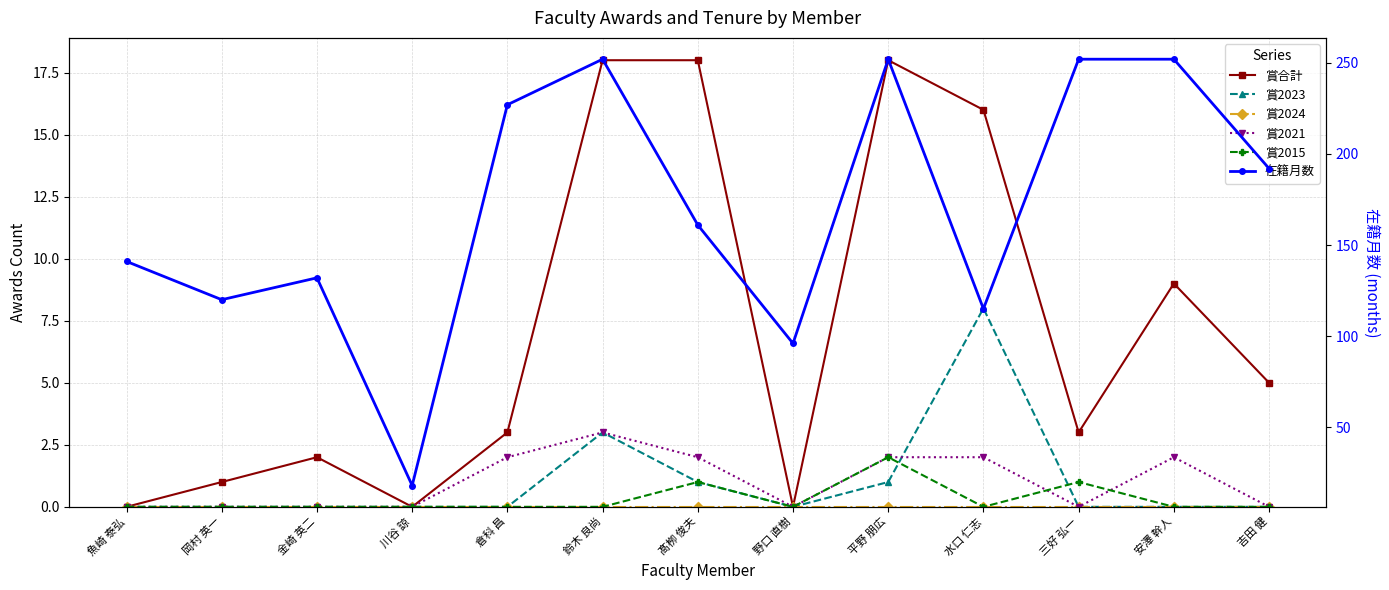

Reading left to right, what are all the values shown in this chart?

賞合計: 0	1	2	0	3	18	18	0	18	16	3	9	5
賞2023: 0	0	0	0	0	3	1	0	1	8	0	0	0
賞2024: 0	0	0	0	0	0	0	0	0	0	0	0	0
賞2021: 0	0	0	0	2	3	2	0	2	2	0	2	0
賞2015: 0	0	0	0	0	0	1	0	2	0	1	0	0
在籍月数: 141	120	132	18	227	252	161	96	252	115	252	252	192